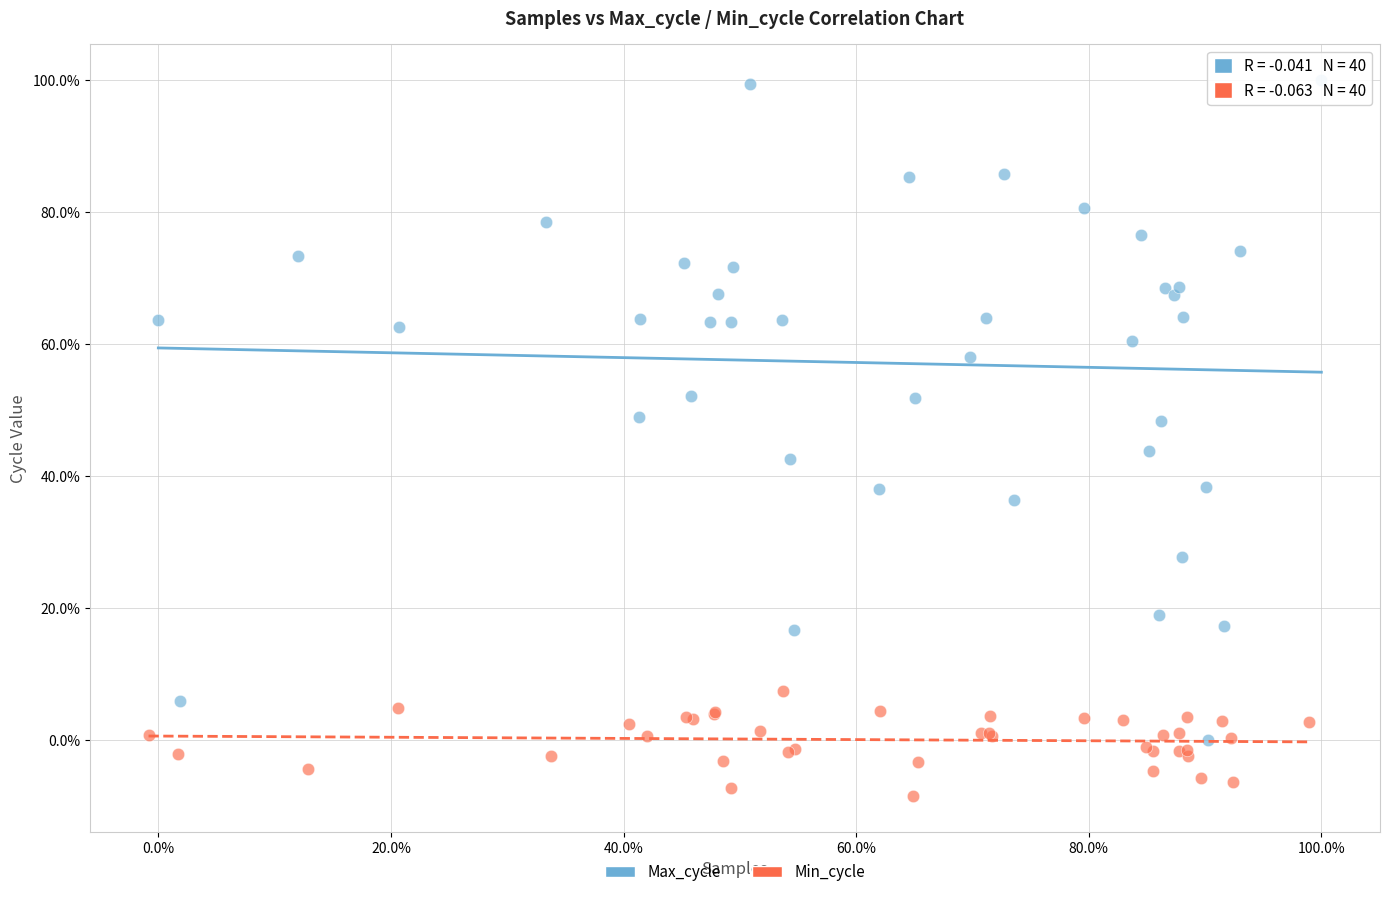

What are all the series names shown in the legend?

Max_cycle, Min_cycle